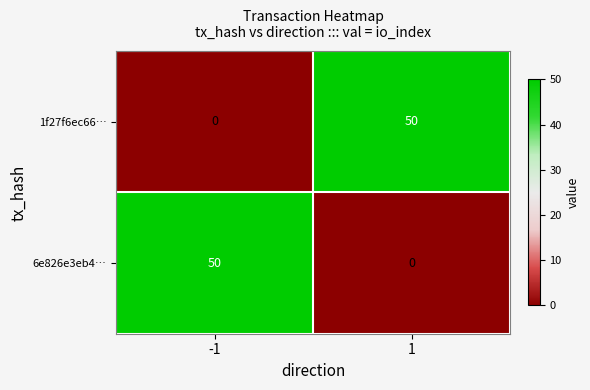

What is the sum of all 1f27f6ec66… values?

50